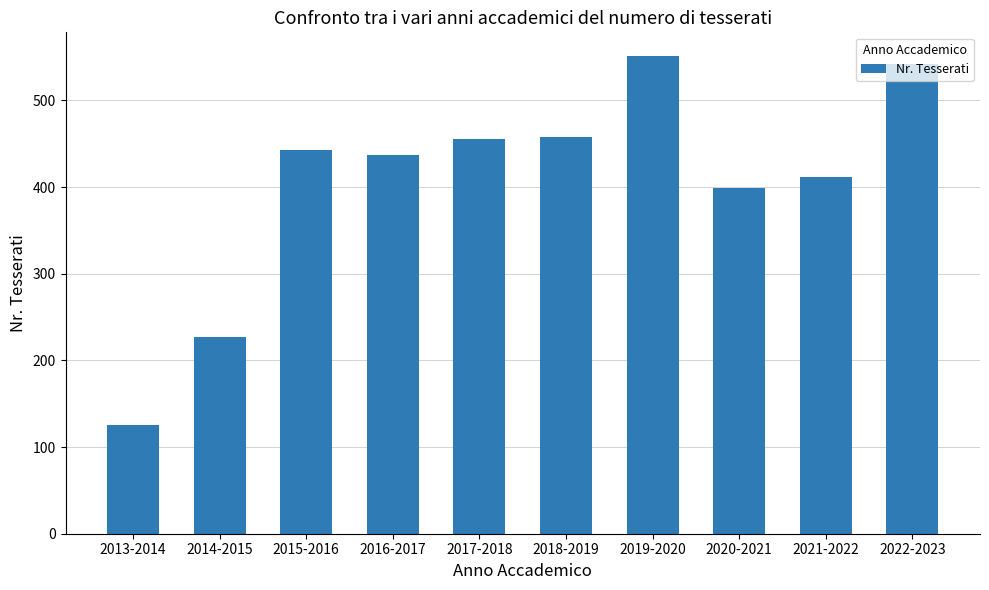

What is the greatest value displayed?

551